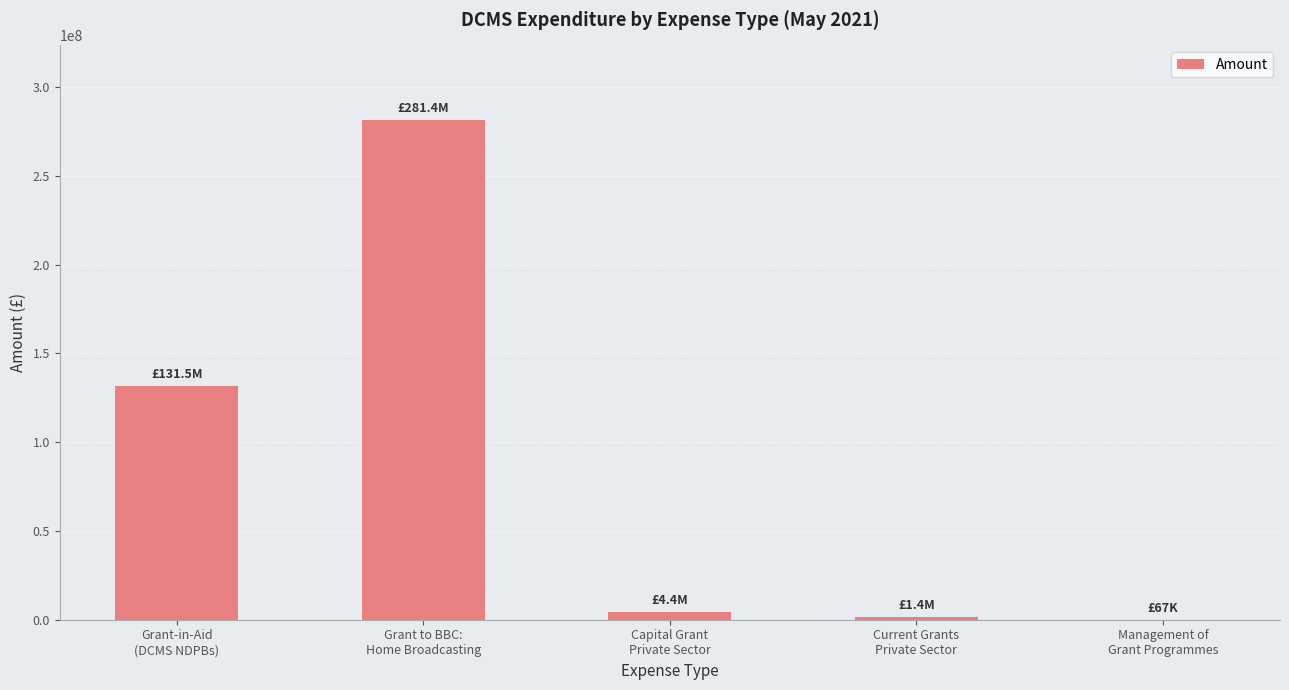

What is the maximum value shown in the chart?

281360000